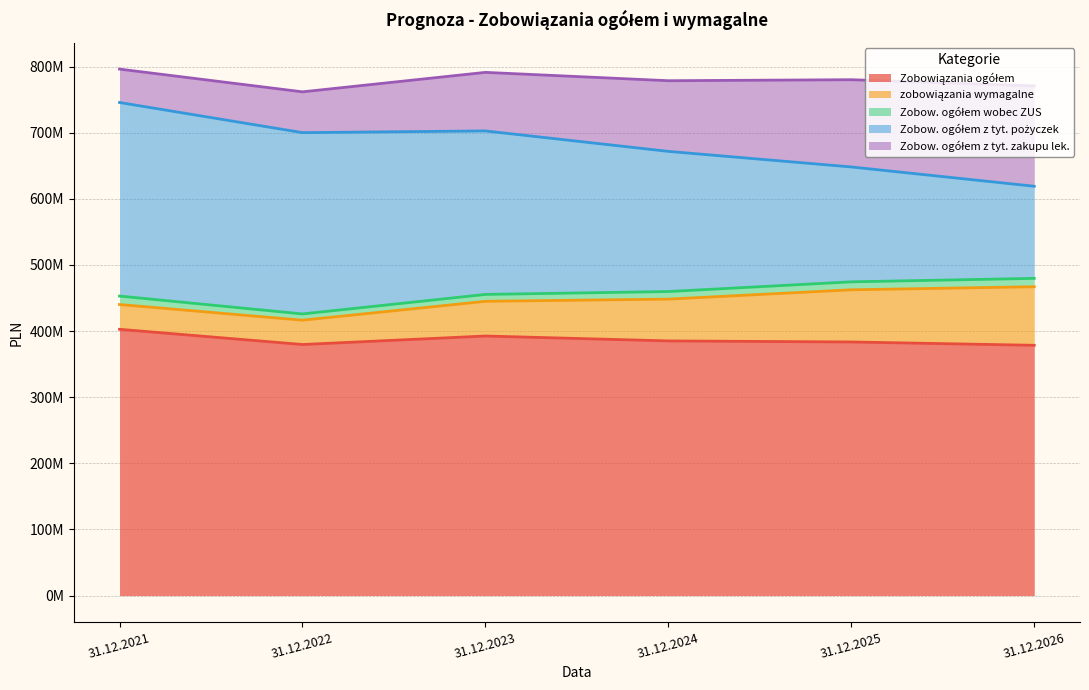

What is the difference between the maximum and minimum values in the Zobow. ogółem wobec ZUS series?

3287844.0